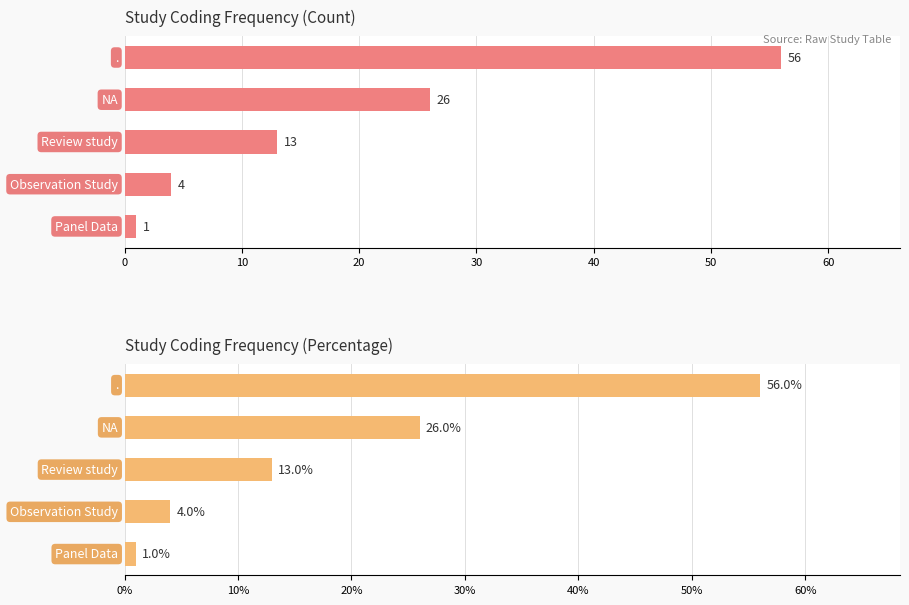

Rank the series by their maximum value, from lowest to highest.

Count, Percentage